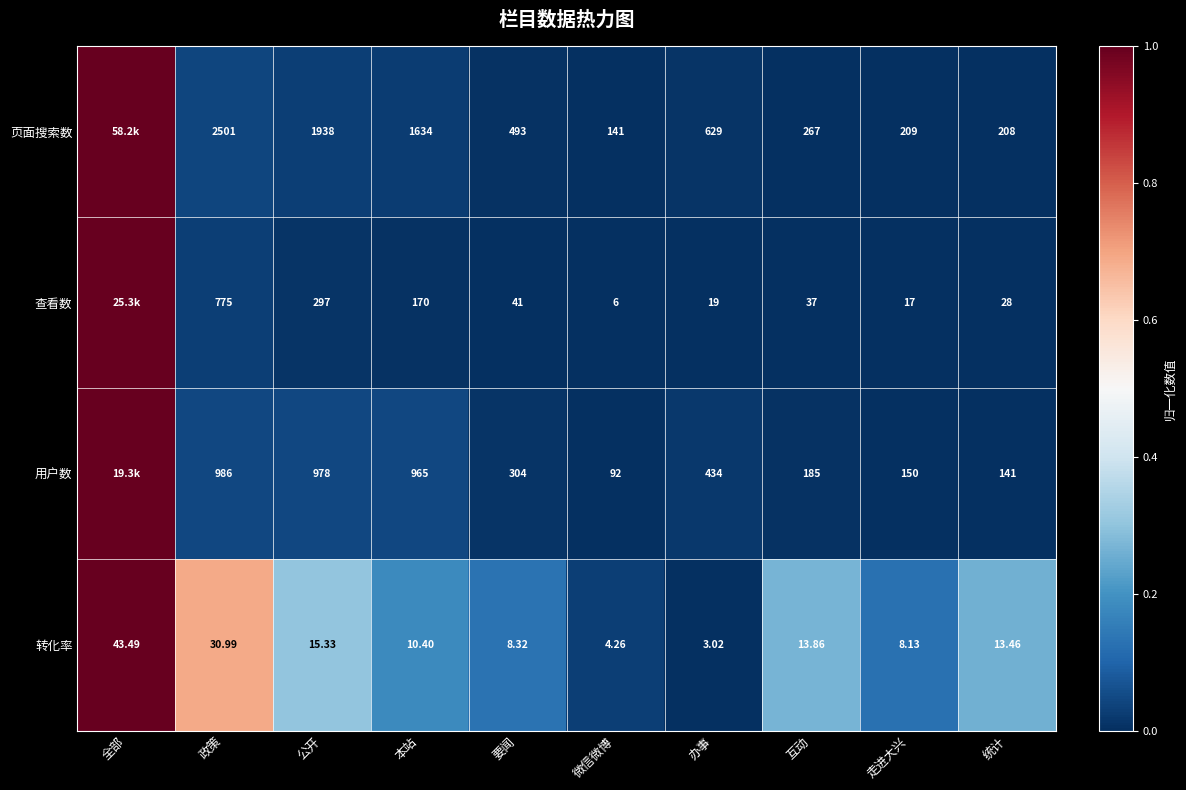

How many series are shown in this chart?

4